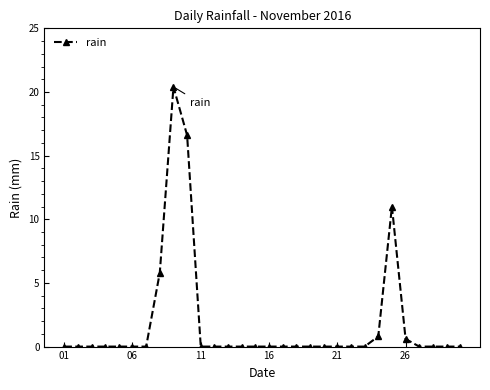

What is the maximum value shown in the chart?

20.4